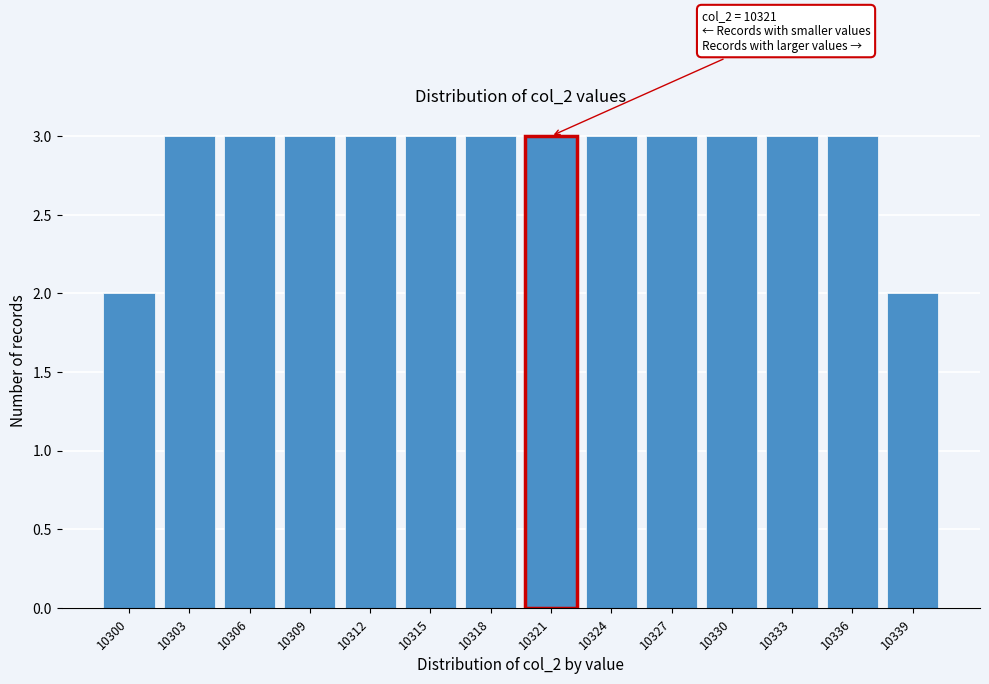

Reading right to left, what are all the values shown in this chart?

2	3	3	3	3	3	3	3	3	3	3	3	3	2